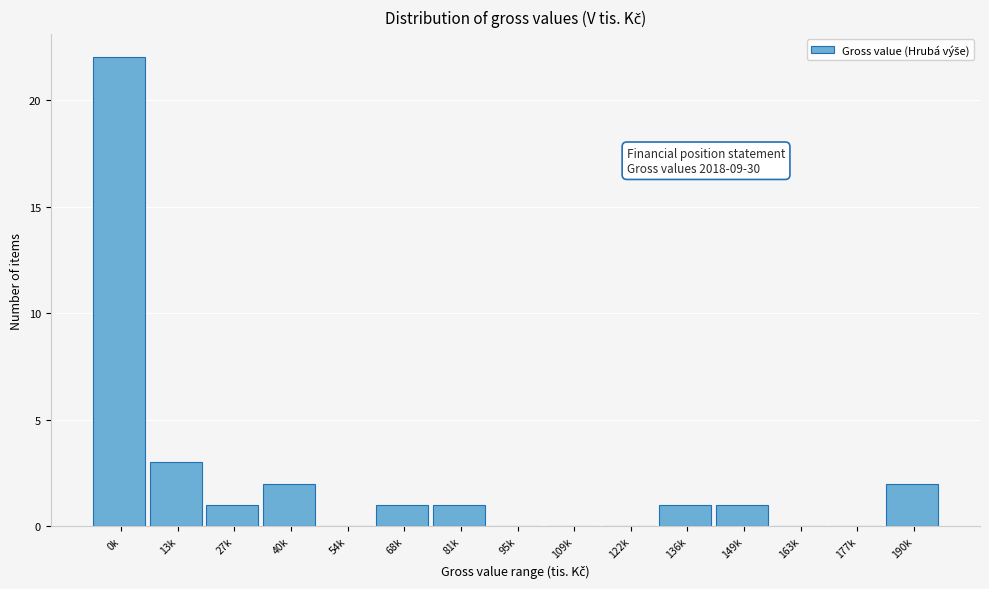

Reading left to right, list all the values displayed in this chart.

0k=22	13k=3	27k=1	40k=2	54k=0	68k=1	81k=1	95k=0	109k=0	122k=0	136k=1	149k=1	163k=0	177k=0	190k=2